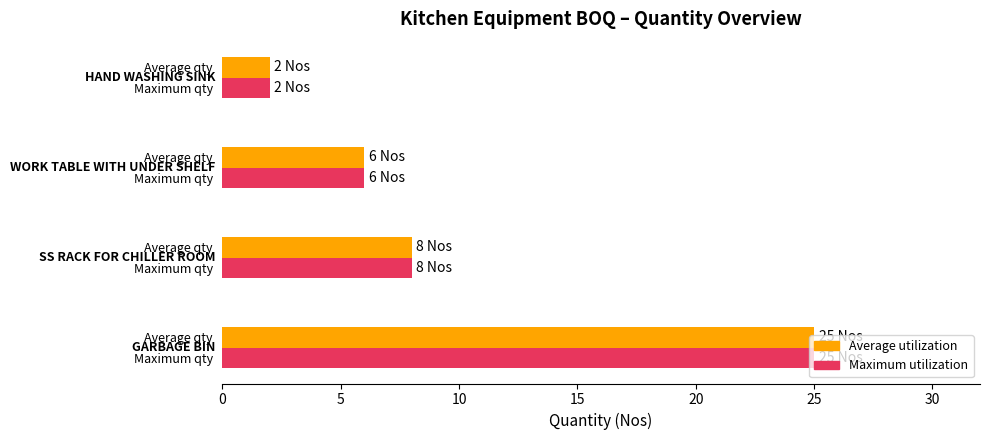

The value of Average utilization at WEIGHING MACHINE (2 Nos) is 0. True or false?

False